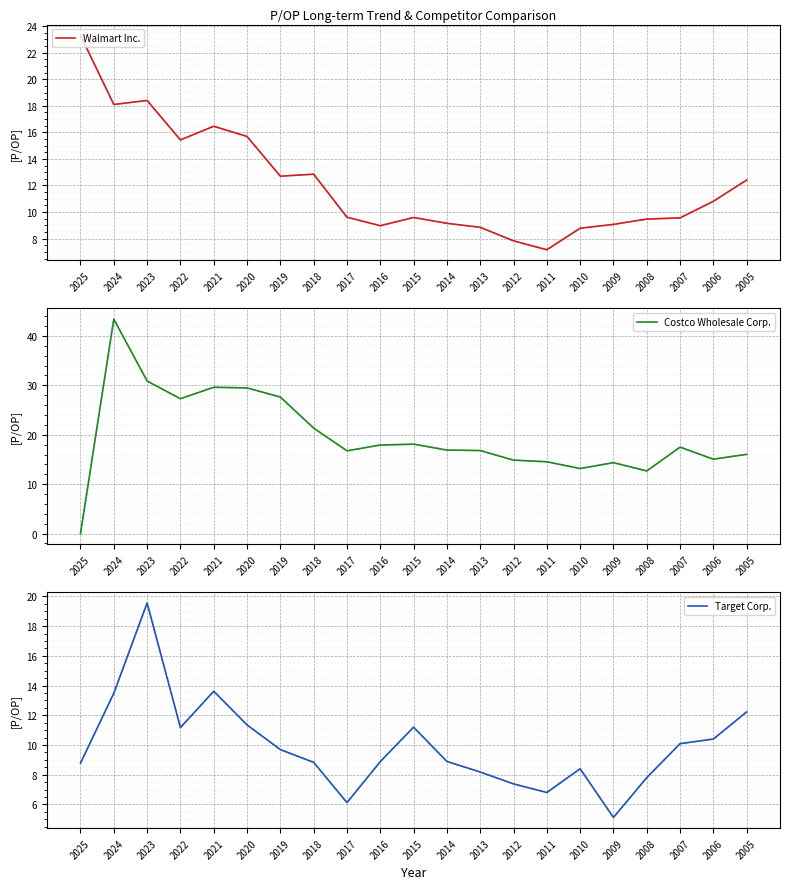

In Walmart Inc., how many points are lower than both neighbors (excluding endpoints)?

5